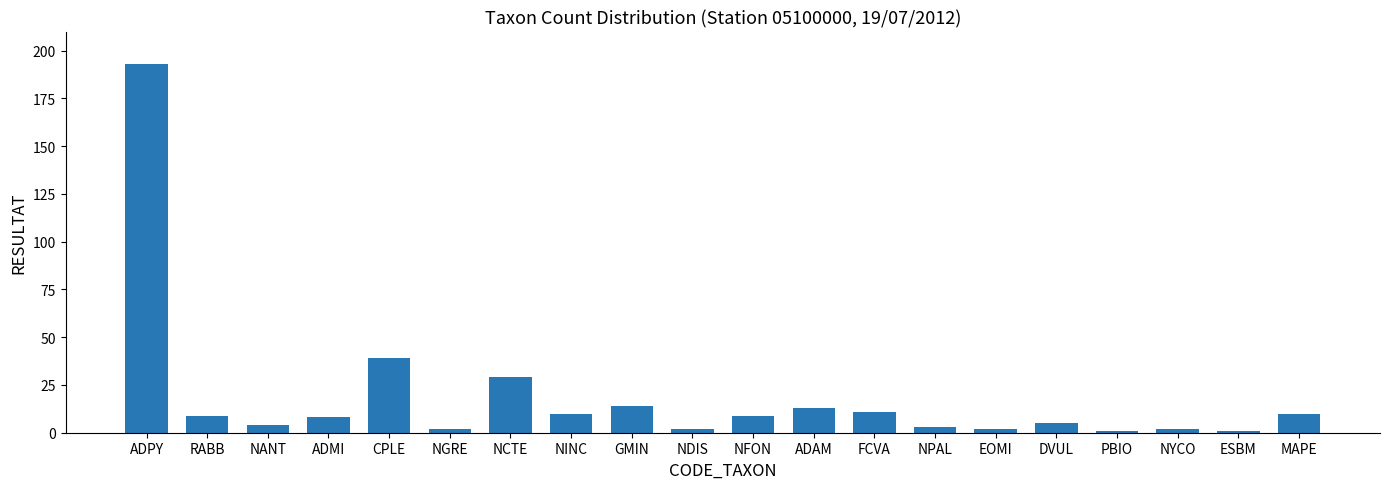

What is the change in value from ADPY to RABB?

-184